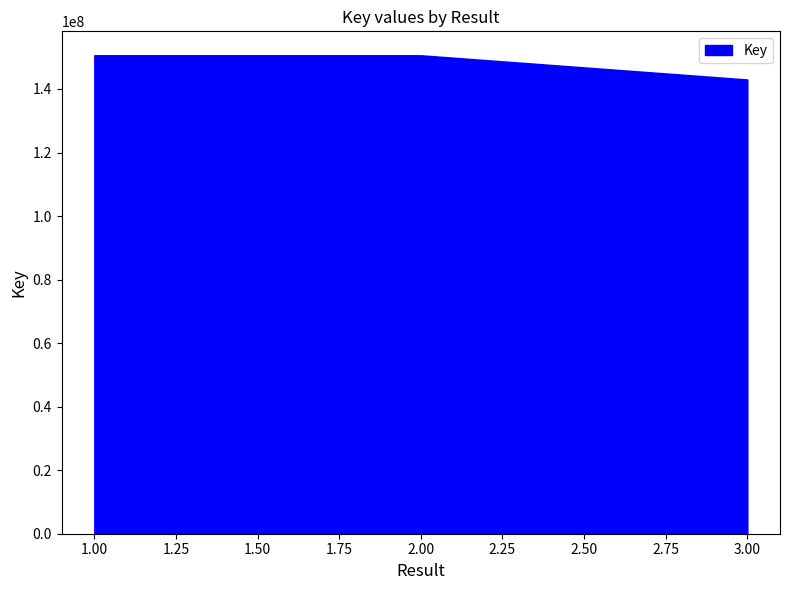

How many data points are above 150616876?

1